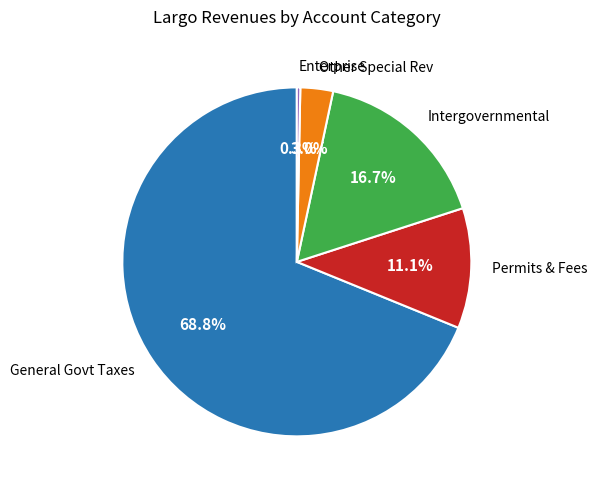

Rank the categories by value from highest to lowest.

General Govt Taxes, Intergovernmental, Permits & Fees, Other Special Rev, Enterprise